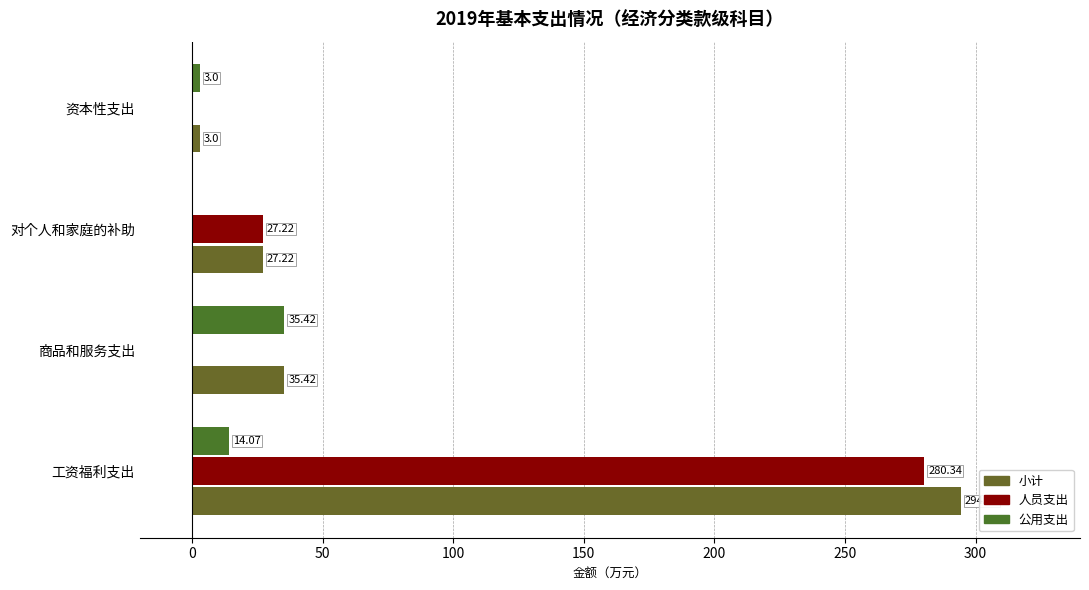

How many distinct data groups are displayed?

3